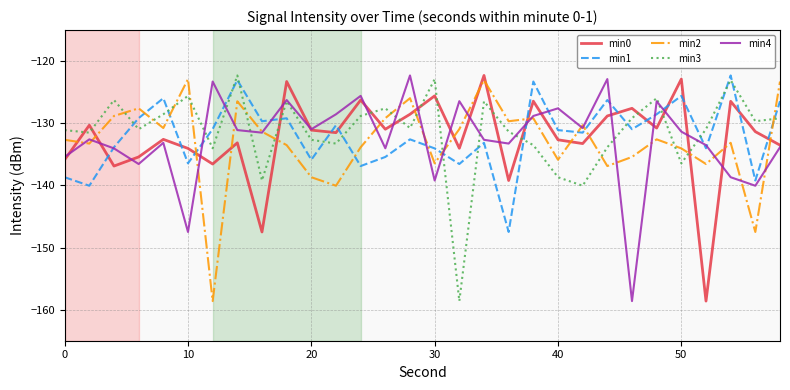

What is the maximum value shown in the chart?

-122.3